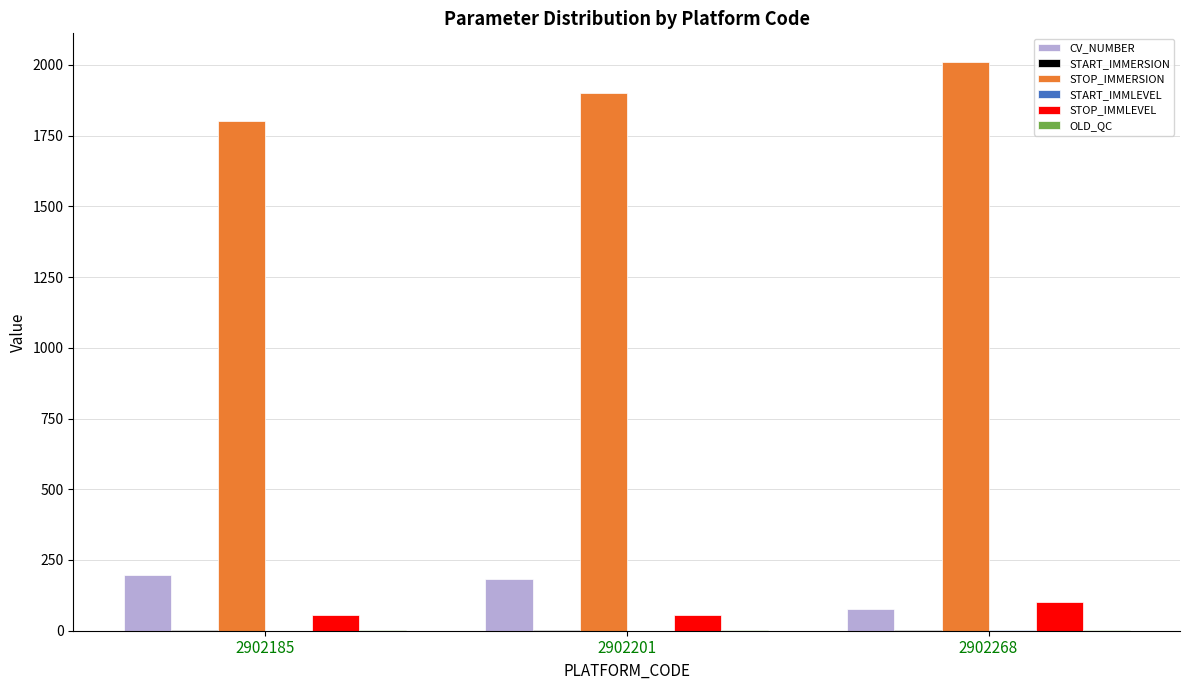

Is it true that CV_NUMBER equals 197.0 at 2902185?

True